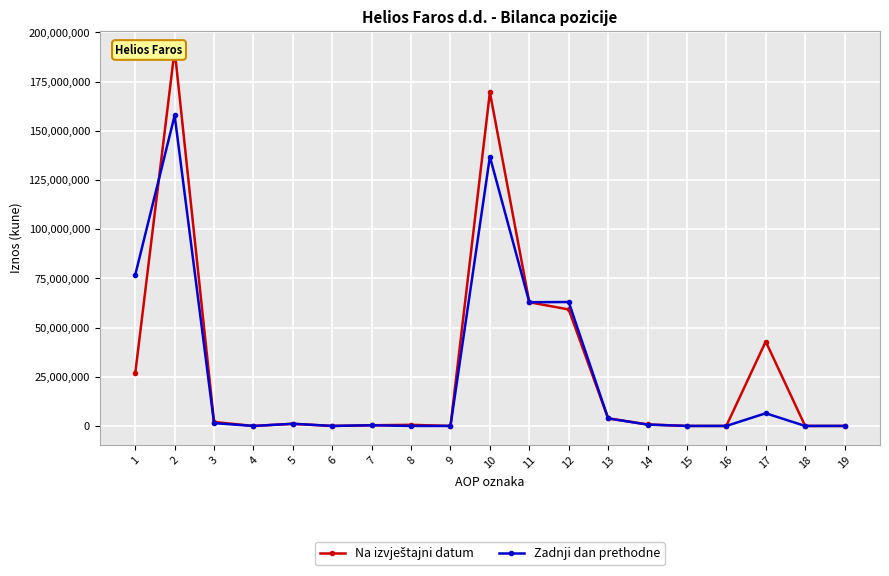

Rank the categories by Na izvještajni datum value from lowest to highest.

4, 6, 9, 15, 16, 18, 19, 7, 8, 14, 5, 3, 13, 1, 17, 12, 11, 10, 2